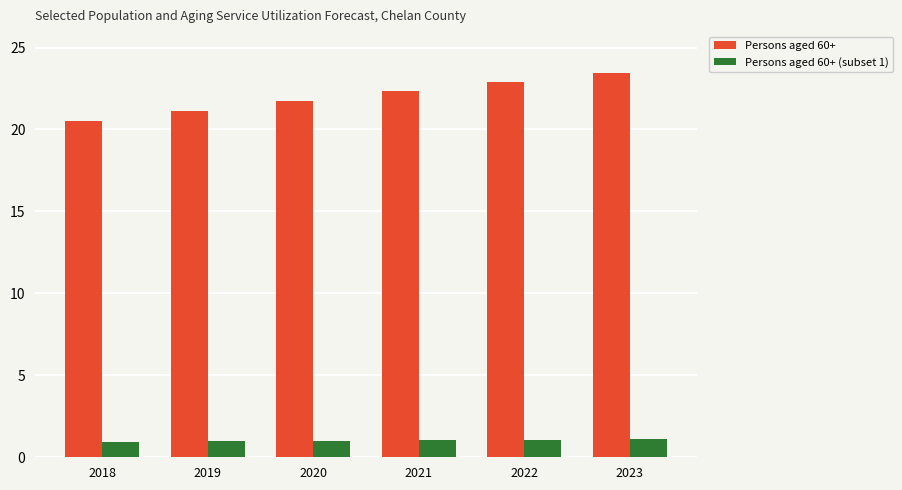

At which category is the sum across all series the highest?

2023